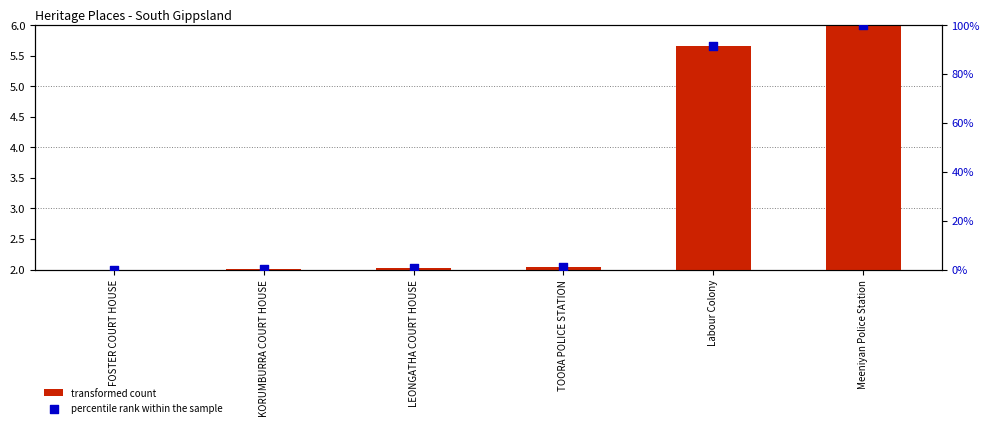

What is the total value across all series at LEONGATHA COURT HOUSE?

2.4